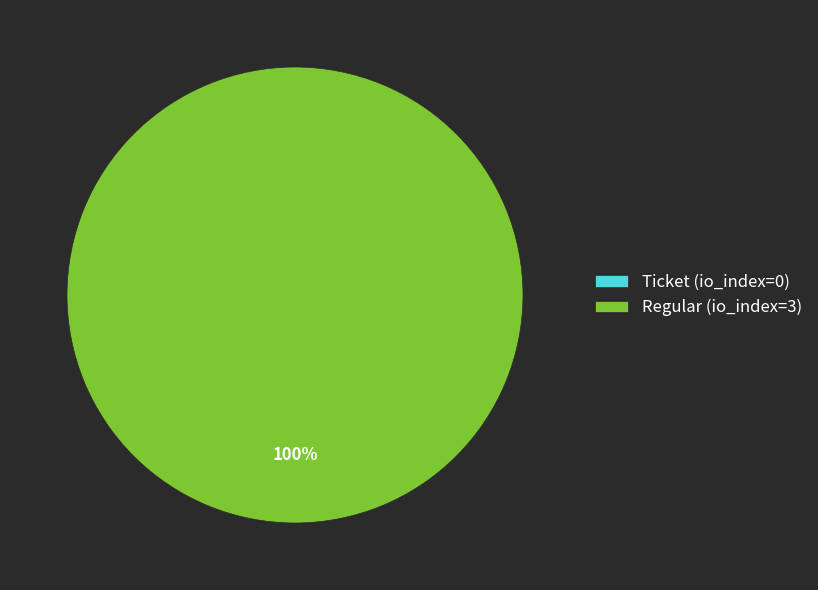

Count the number of slices in the pie.

2